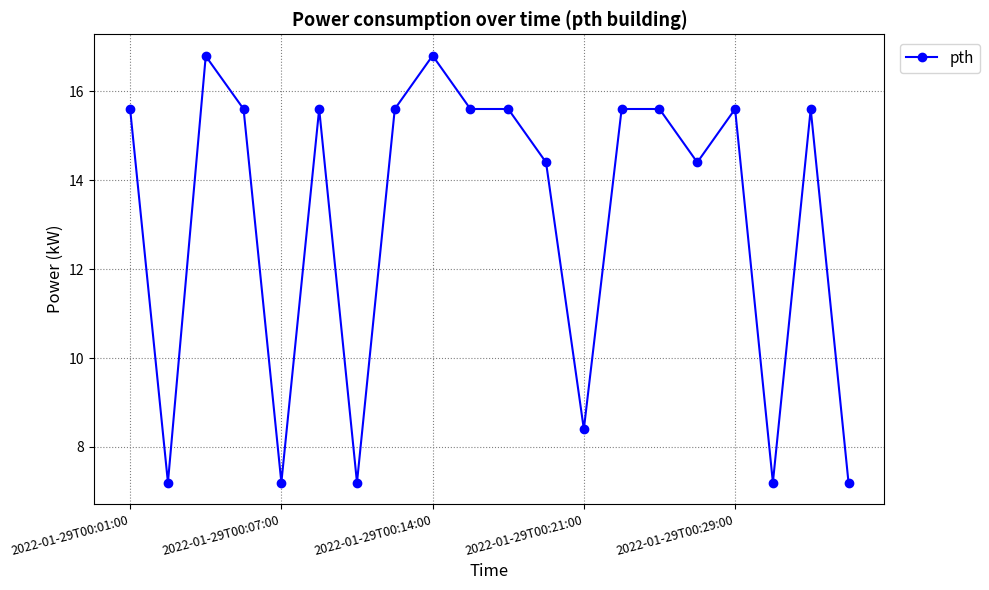

What is the difference between the maximum and minimum values?

9.6